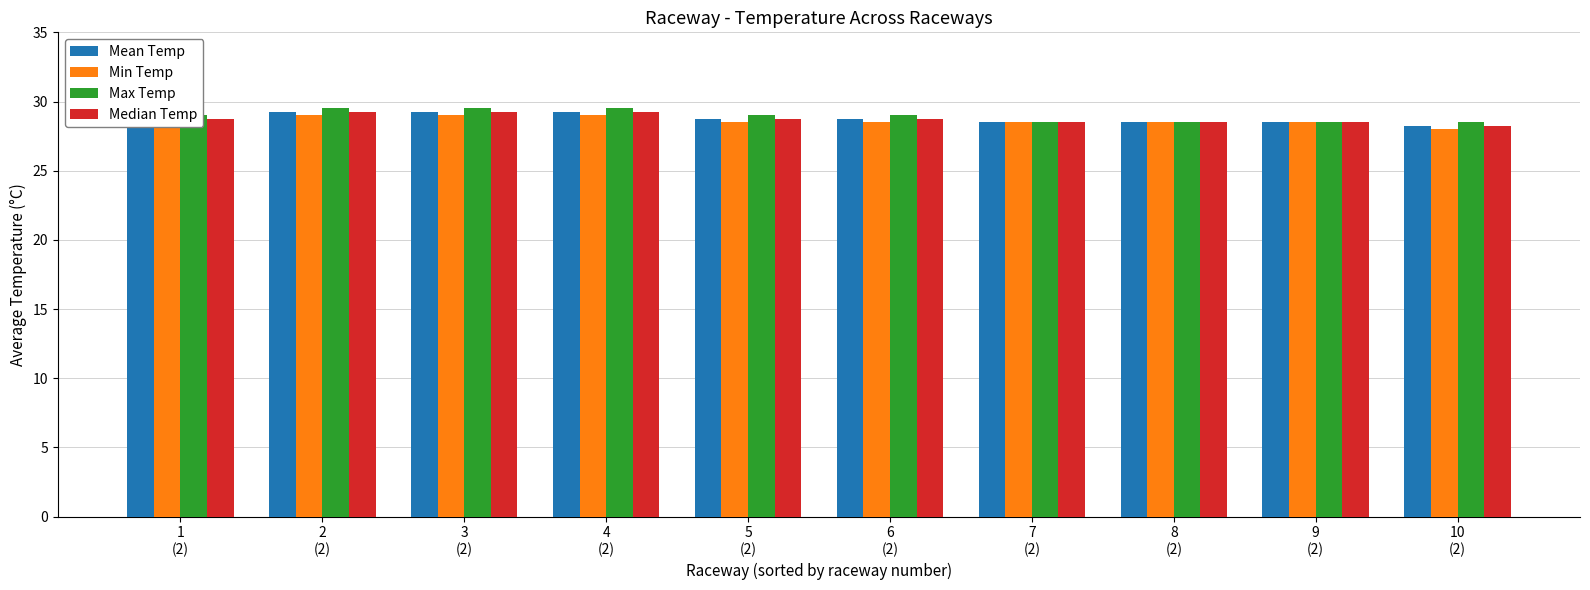

The Median Temp series shows 47.8 at 4
(2). True or false?

False